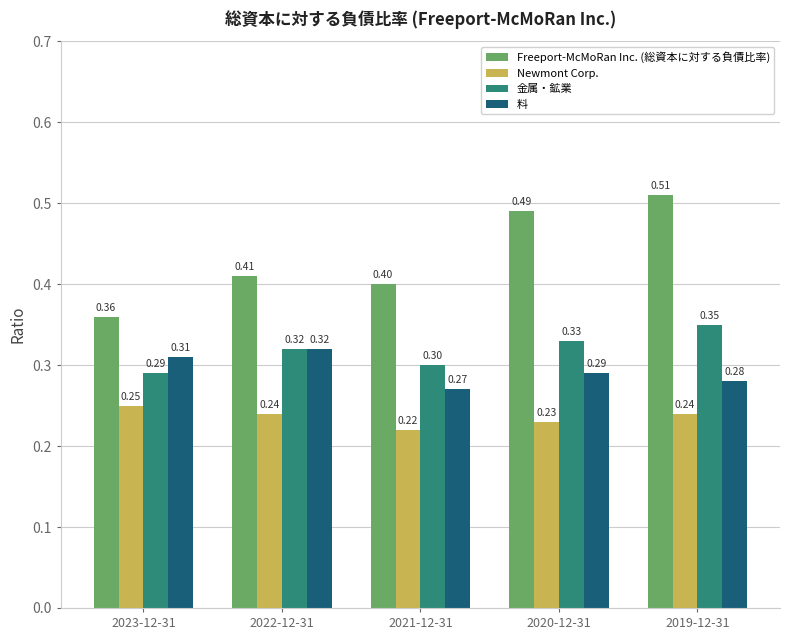

What is the sum of all Freeport-McMoRan Inc. (総資本に対する負債比率) values?

2.2